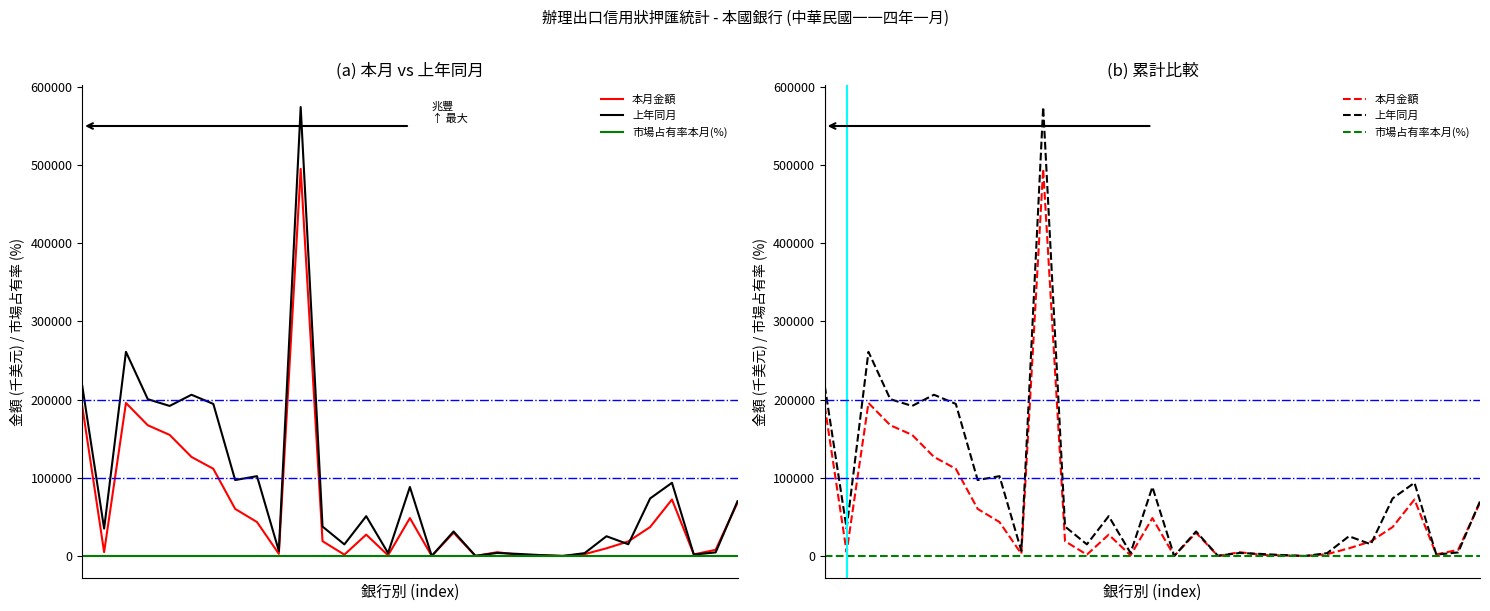

The 上年同月 series shows 90621.8 at 2. True or false?

False